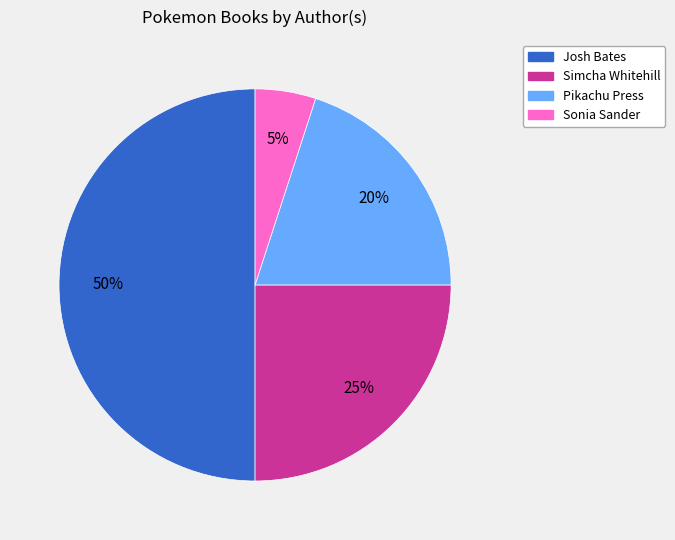

True or false: Simcha Whitehill accounts for 25% of the total.

True